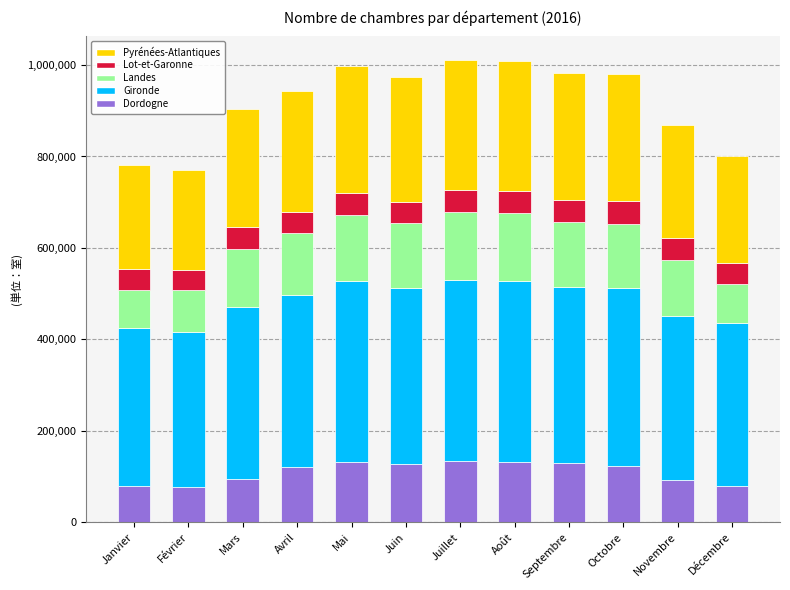

What is the total value across all series at Juillet?

1011961